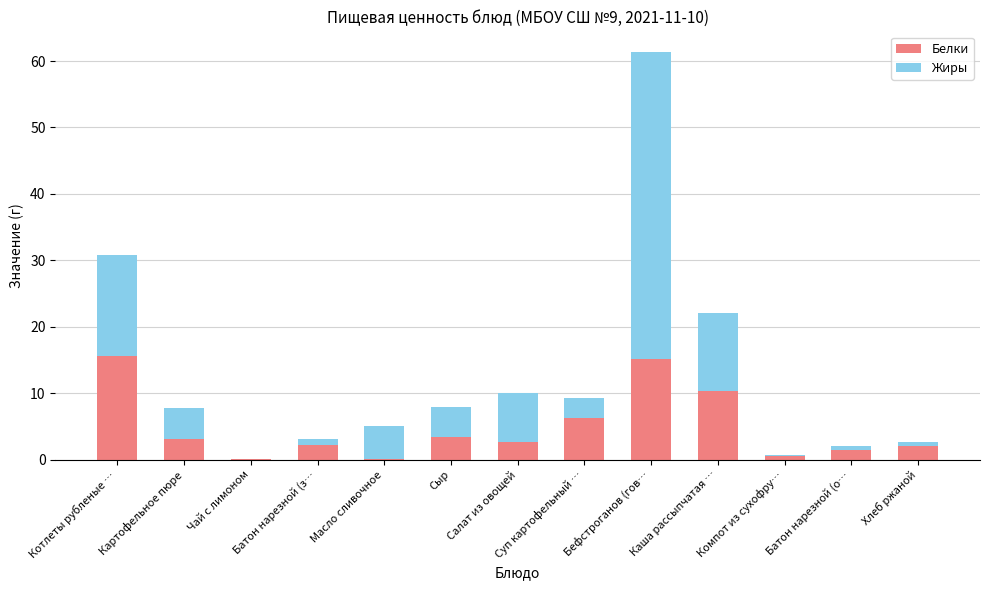

Read the Белки value at Сыр.

3.5